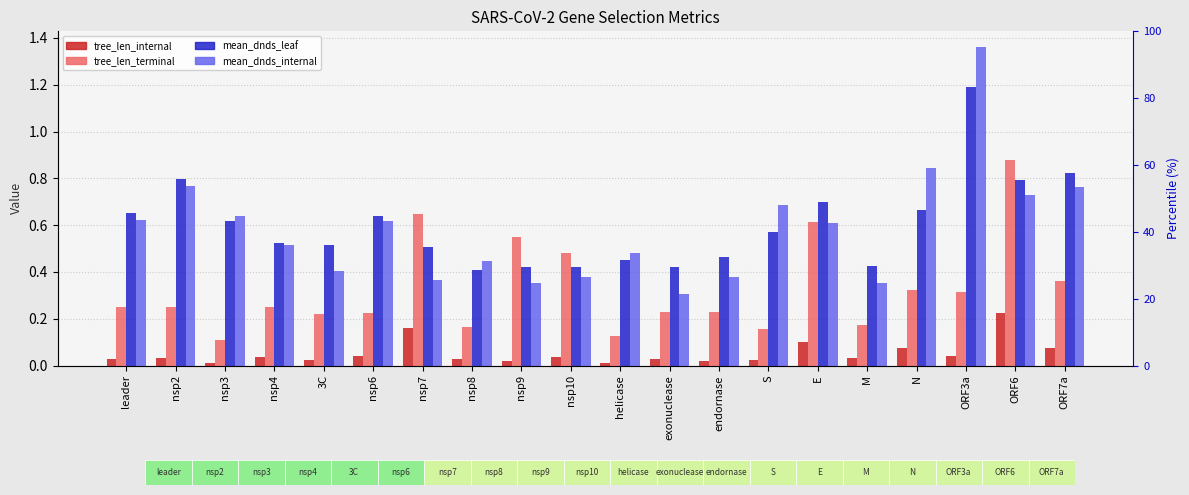

Which series has the largest total across all categories?

mean_dnds_leaf